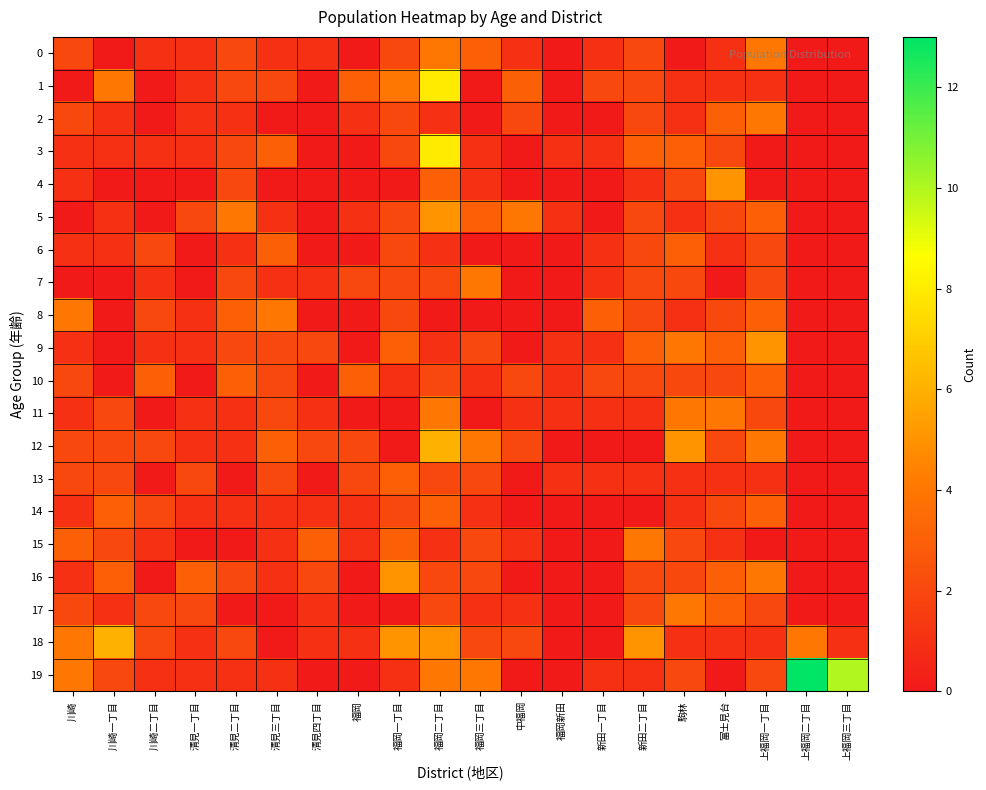

Which series has the largest total across all categories?

19